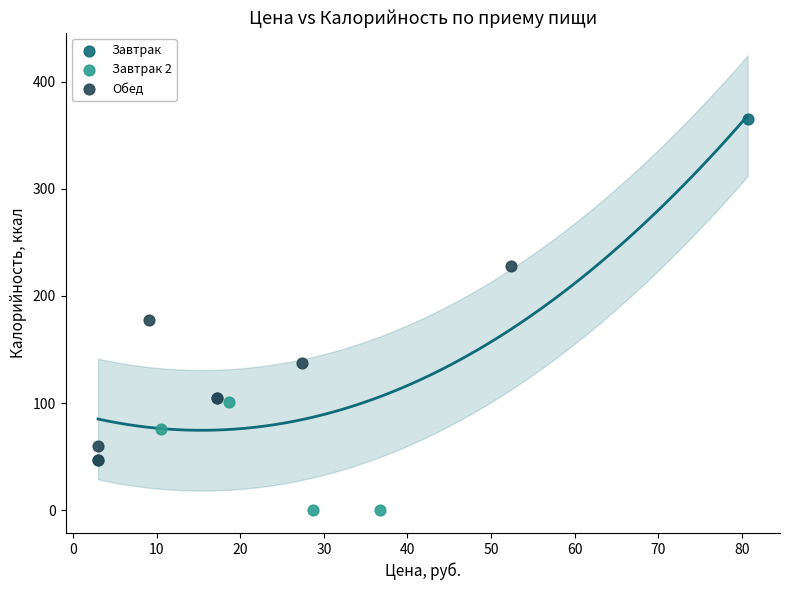

Which series reaches the maximum Y coordinate?

Завтрак